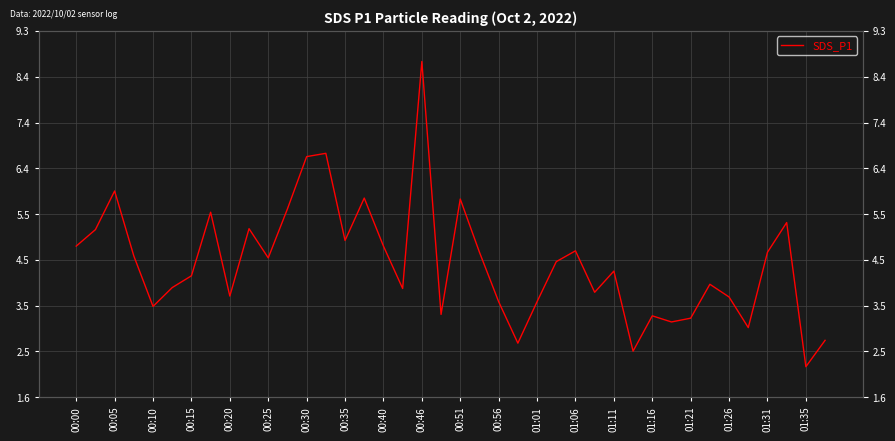

How many lines are shown in the chart?

1